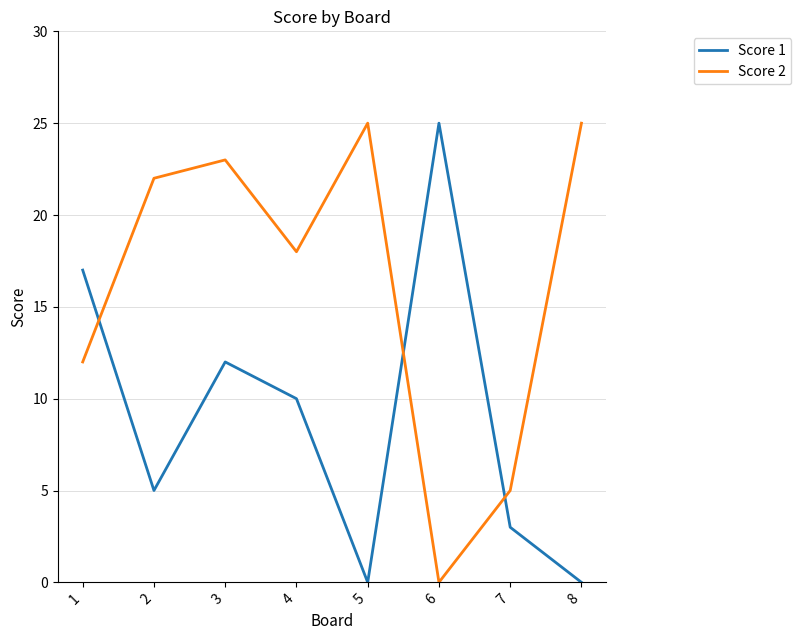

Is it true that Score 1 equals 0 at 5?

True